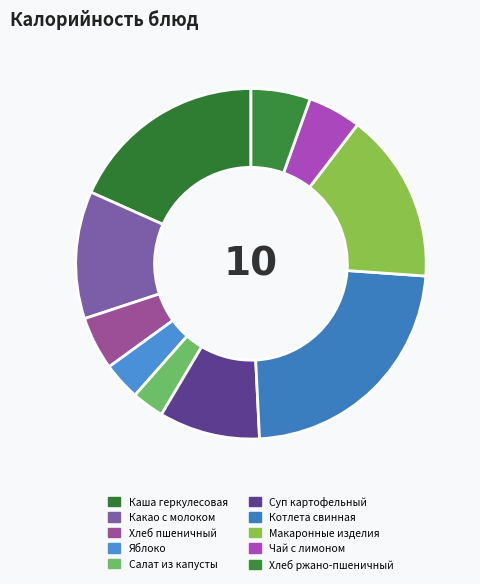

To the nearest percent, what percentage of the pie is Макаронные изделия?

16%